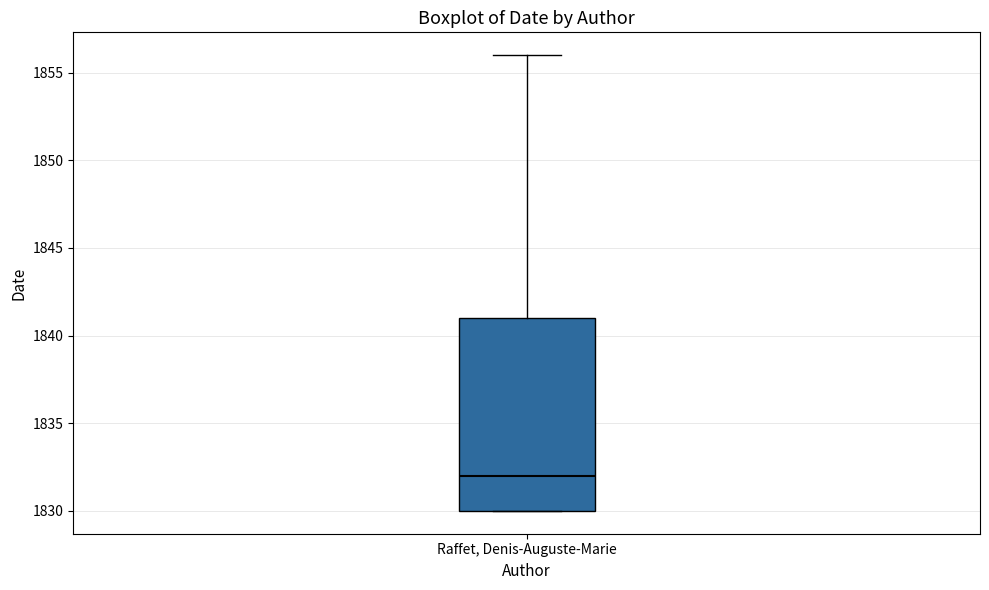

Read this box plot against the y-axis: the position of the median line, the range covered by the box, and the ends of both whiskers. The values are not printed on the chart, so give them approximately, as read against the axis.

median 1832, box 1830 to 1841, whiskers 1830 to 1856